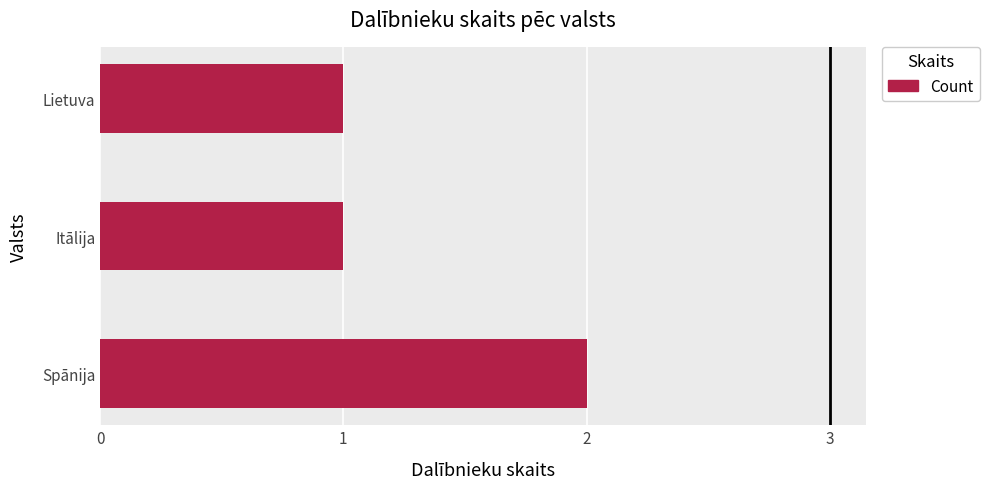

What is the difference between the maximum and minimum values?

1